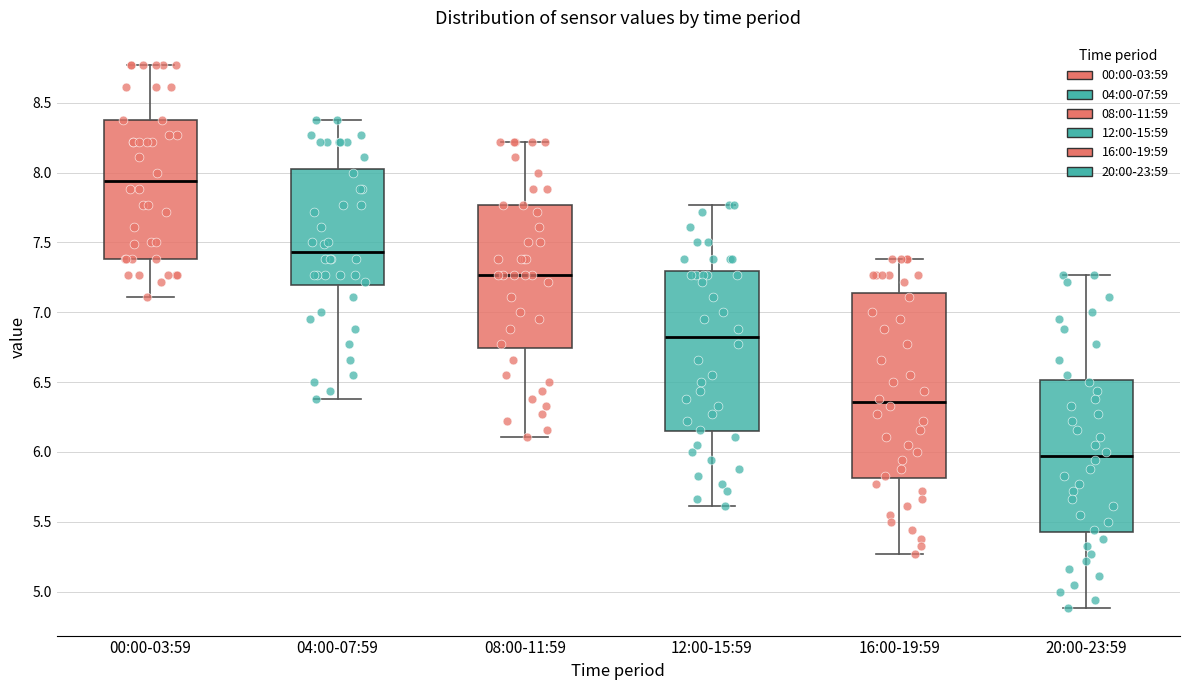

Which box has the highest median line?

00:00-03:59